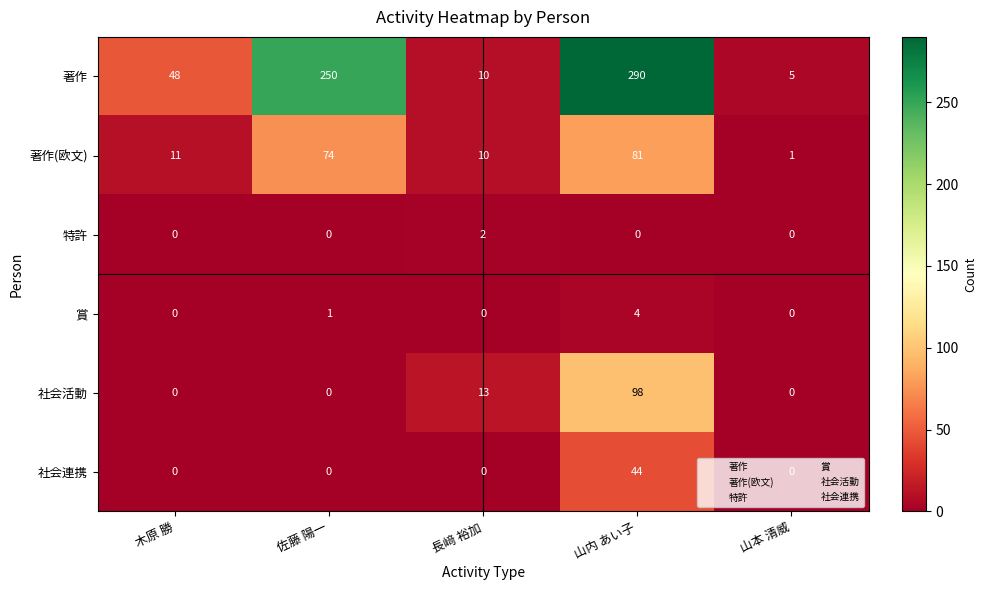

How many series are shown in this chart?

6